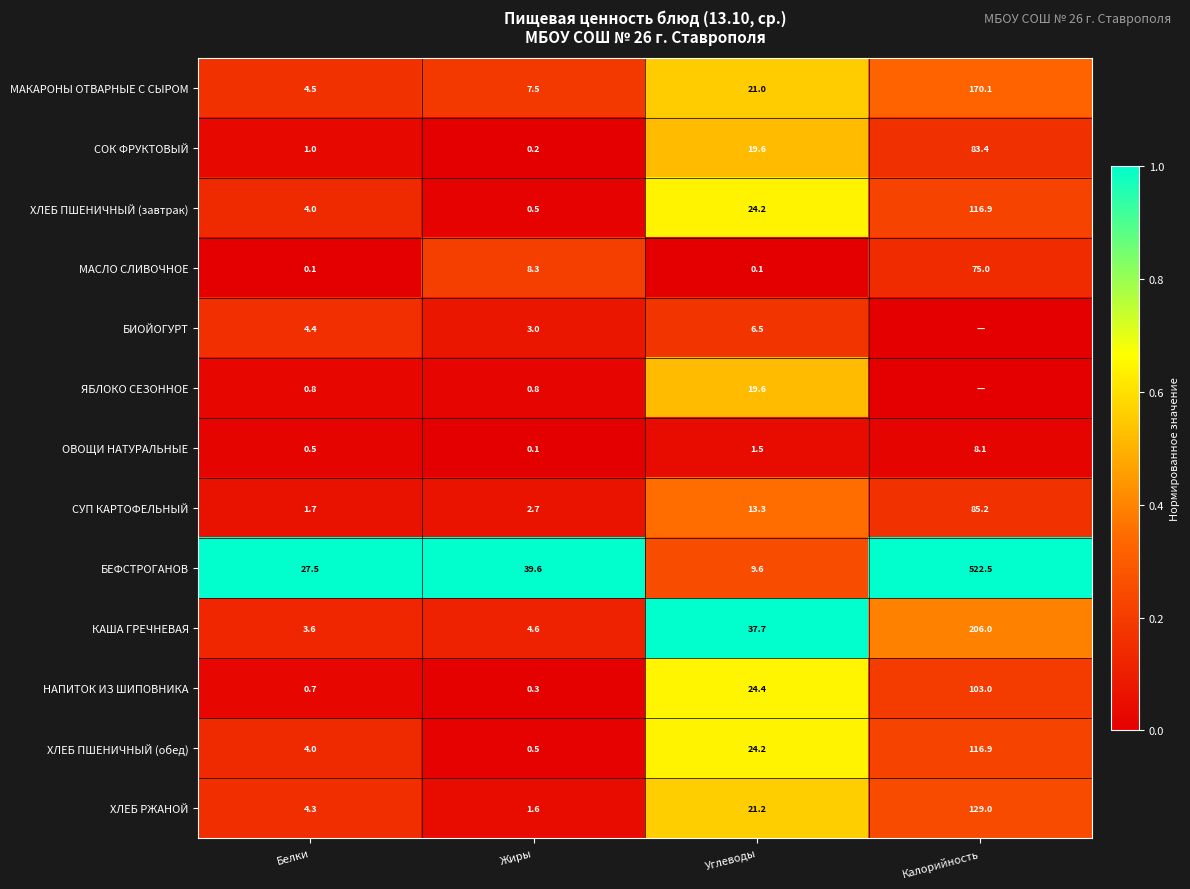

What is the sum of all ХЛЕБ ПШЕНИЧНЫЙ (завтрак) values?

145.6